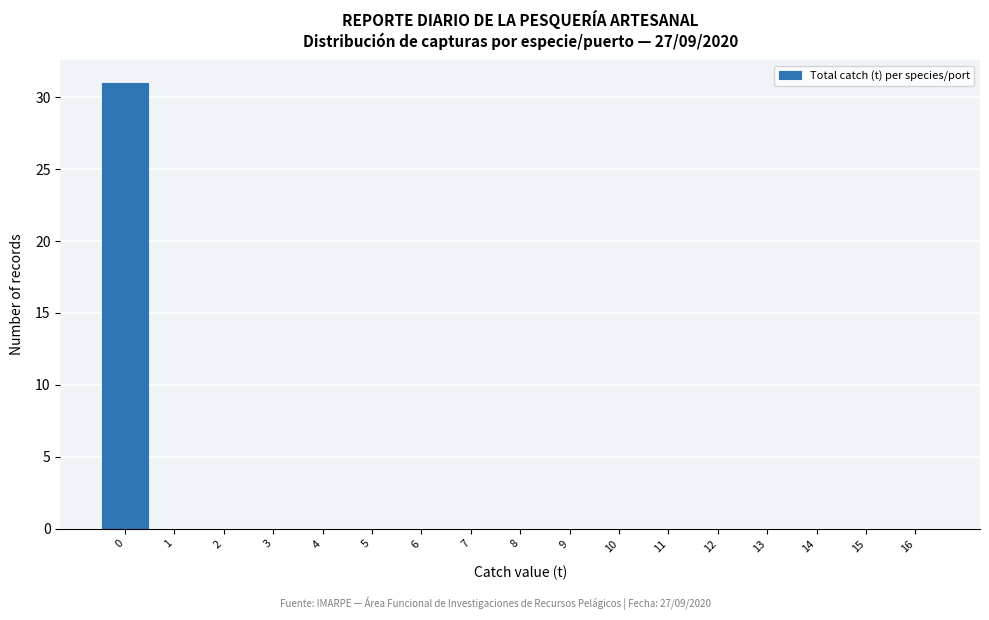

Reading left to right, transcribe this chart: for each bar, give the range it covers on the x-axis and its height. The values are not printed on the chart, so give them approximately, as read against the axis.

-0.5 to 0.5: 31
0.5 to 1.5: 0
1.5 to 2.5: 0
2.5 to 3.5: 0
3.5 to 4.5: 0
4.5 to 5.5: 0
5.5 to 6.5: 0
6.5 to 7.5: 0
7.5 to 8.5: 0
8.5 to 9.5: 0
9.5 to 10.5: 0
10.5 to 11.5: 0
11.5 to 12.5: 0
12.5 to 13.5: 0
13.5 to 14.5: 0
14.5 to 15.5: 0
15.5 to 16.5: 0